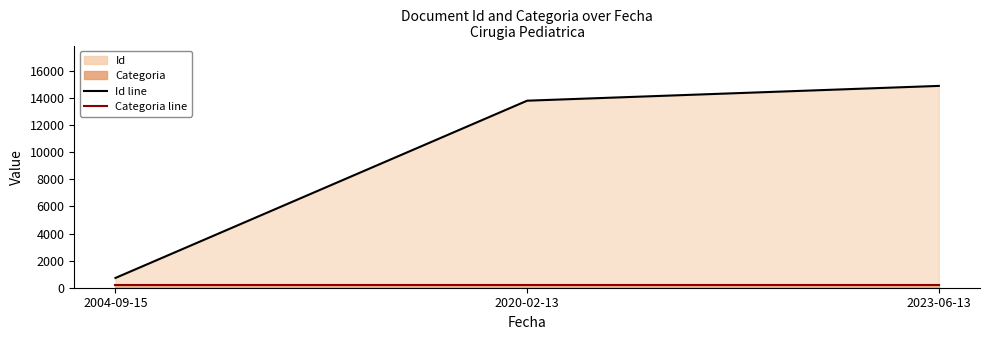

At which category is the sum across all series the highest?

2023-06-13